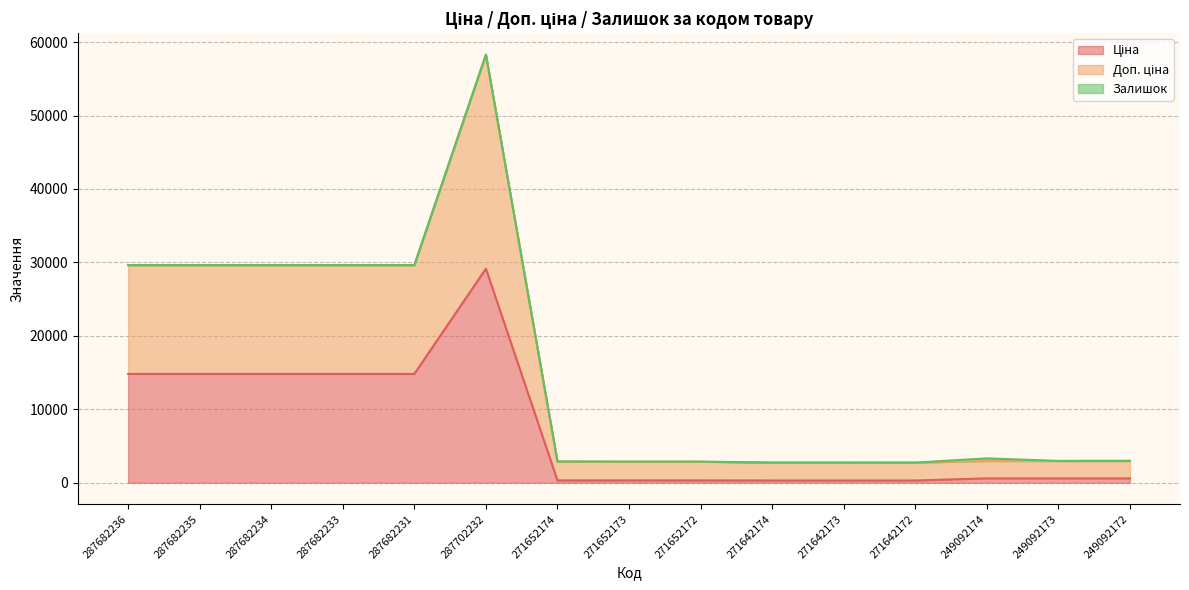

What is the total value across all series at 287682236?

29635.2